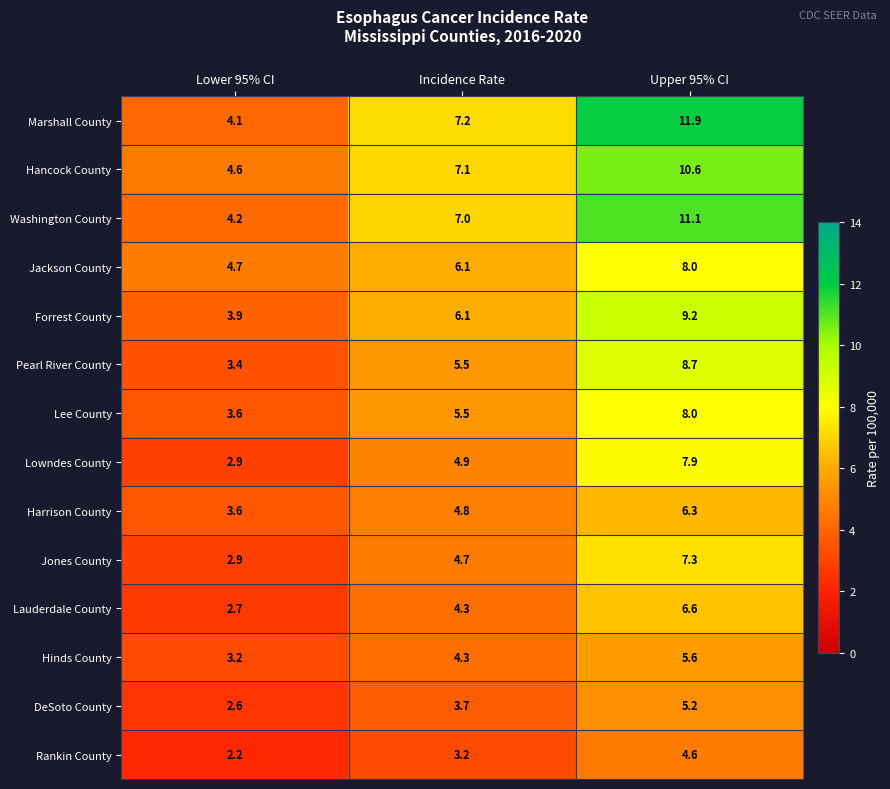

Is the value of Harrison County at Upper 95% CI greater than the value of Lee County at Lower 95% CI?

Yes